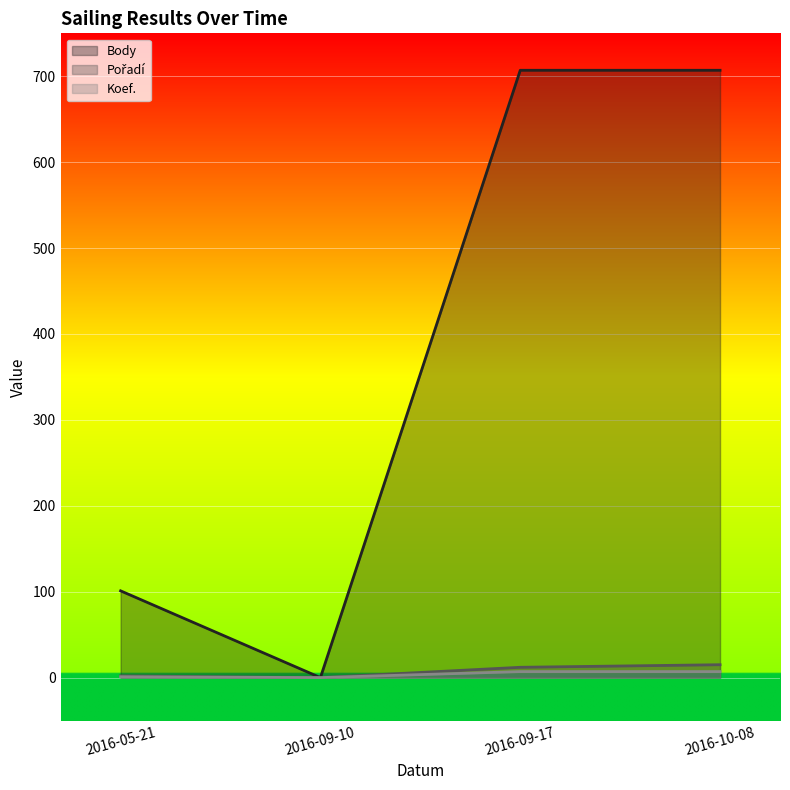

Reading left to right, transcribe all the data shown in this chart.

Body: 101	0	707	707
Pořadí: 2	0	12	15
Koef.: 1	0	7	7